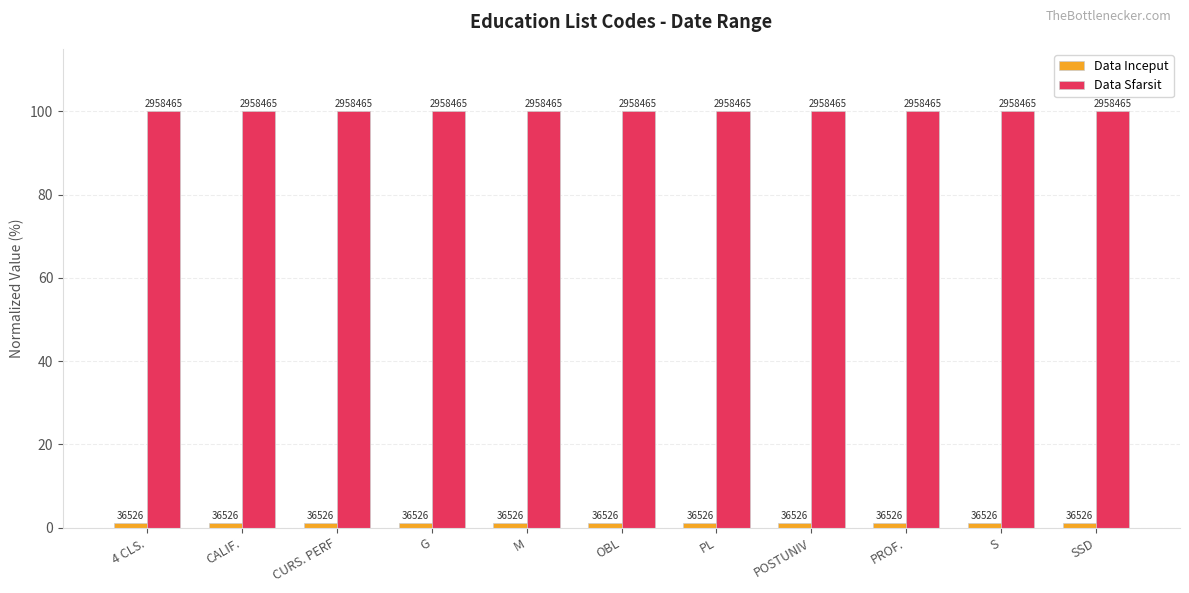

What is the value of the Data Sfarsit bar at the 2nd from the left?

100.0